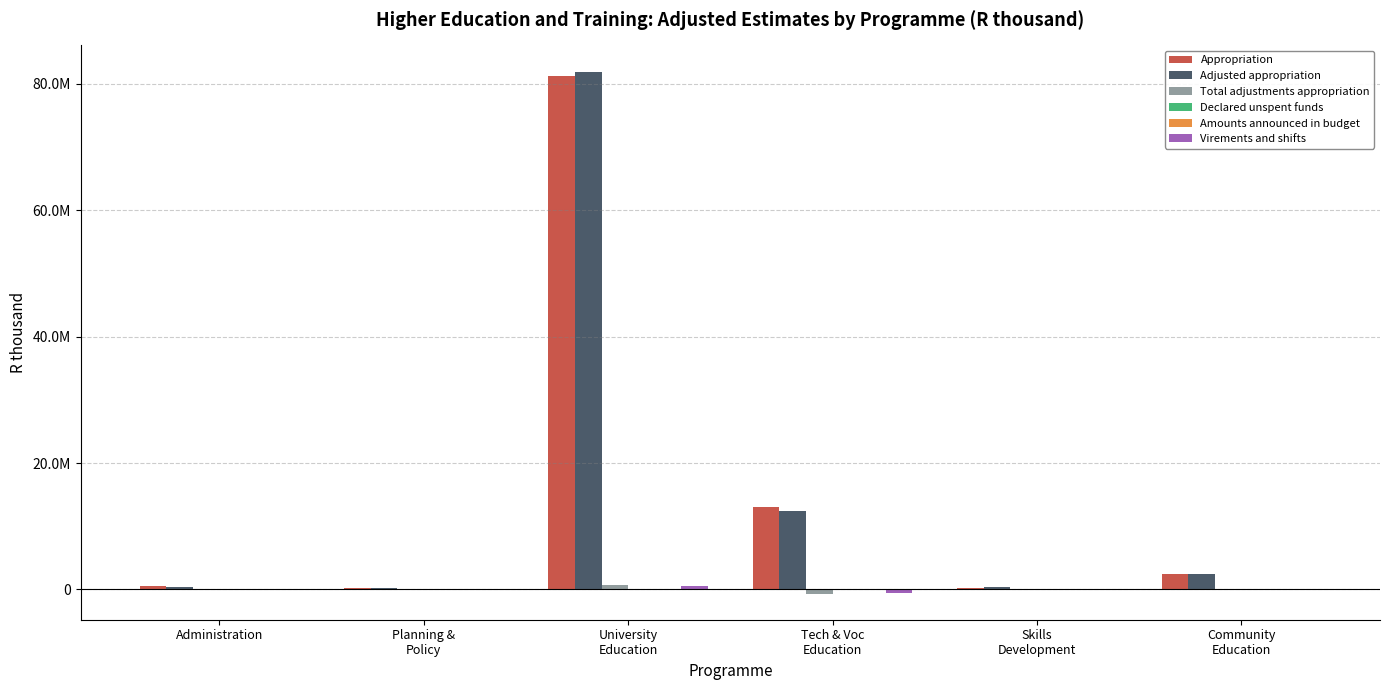

Are the bars horizontal?

No